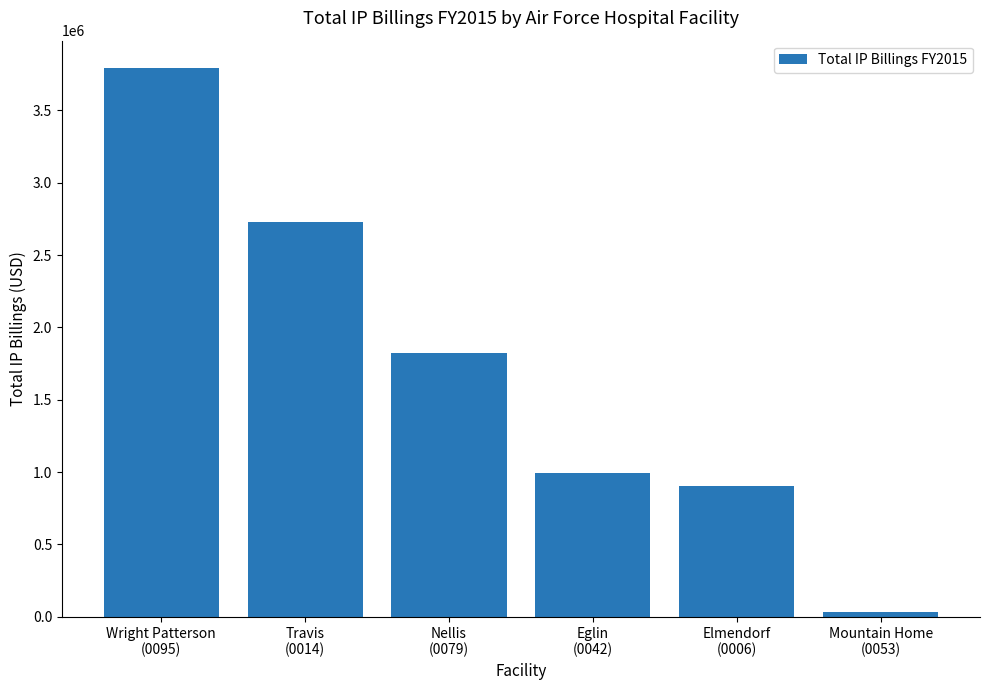

True or false: the data shows 1401262.8 at Elmendorf
(0006).

False